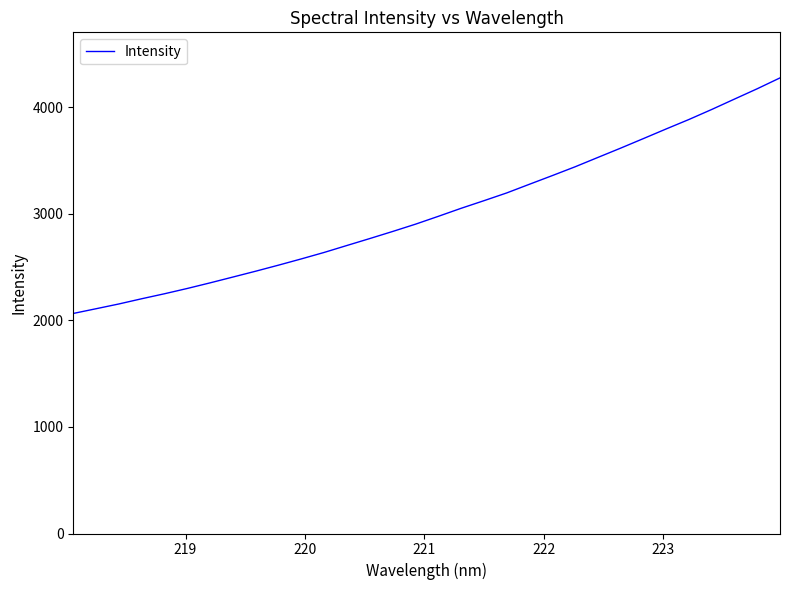

What is the difference between the maximum and minimum values?

2210.8